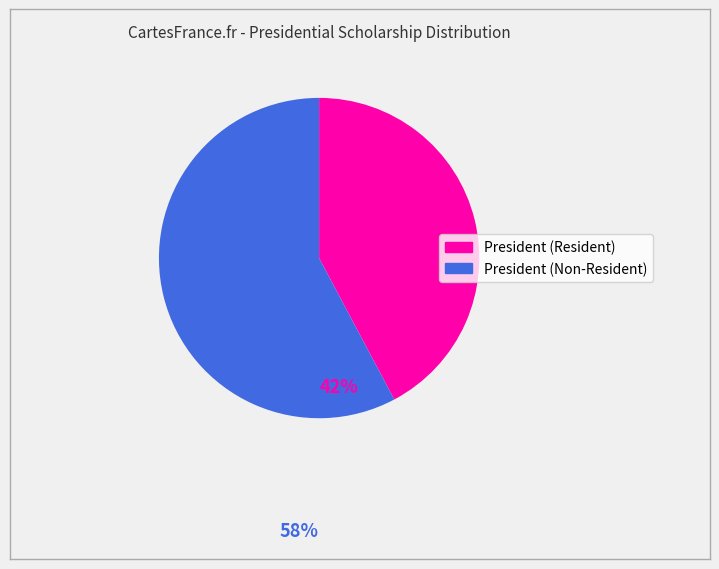

What is the largest slice in the pie chart?

President (Non-Resident)